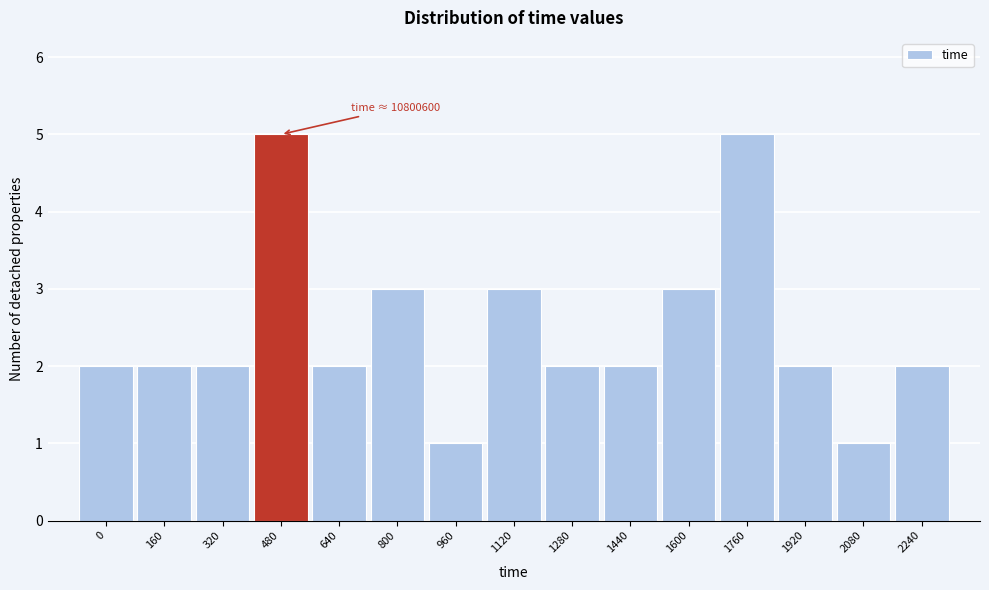

Reading left to right, list all the values displayed in this chart.

0=2	160=2	320=2	480=5	640=2	800=3	960=1	1120=3	1280=2	1440=2	1600=3	1760=5	1920=2	2080=1	2240=2